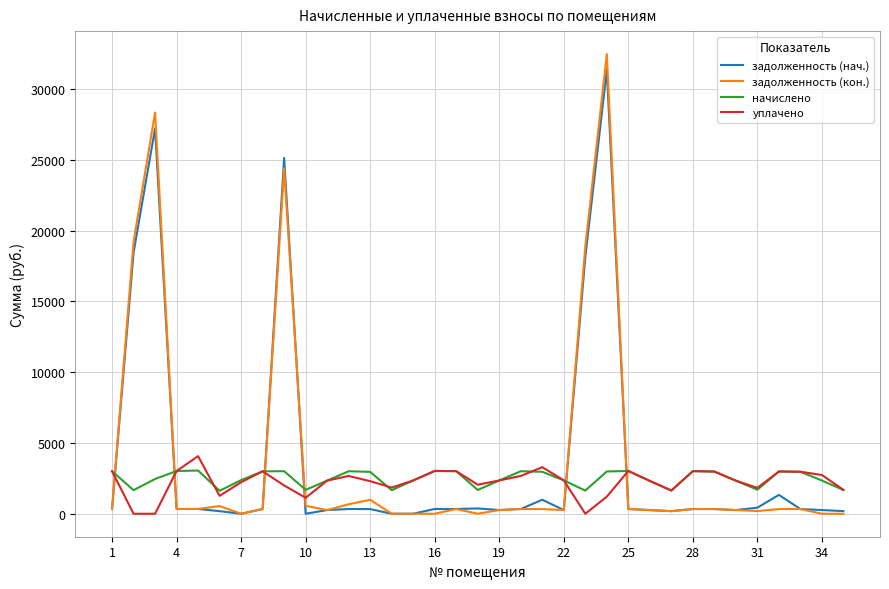

How many lines are shown in the chart?

4